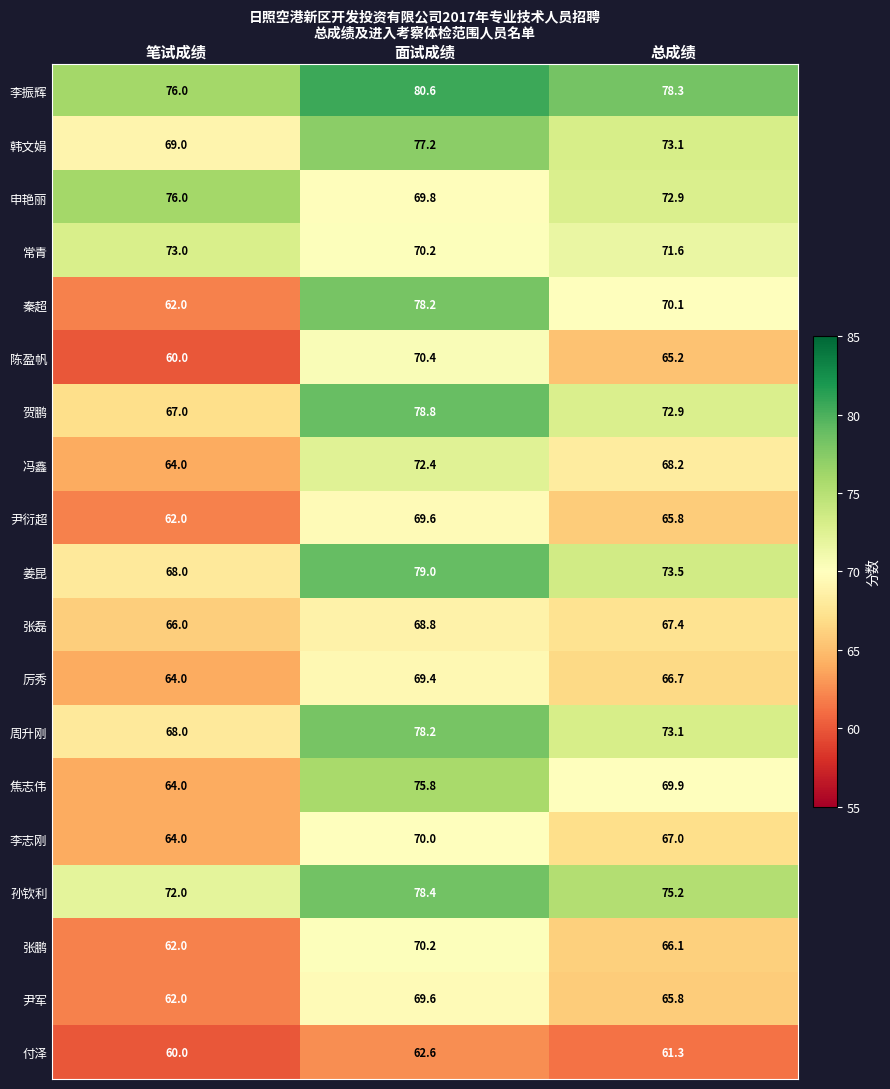

What is the total value across all series at 面试成绩?

1389.2